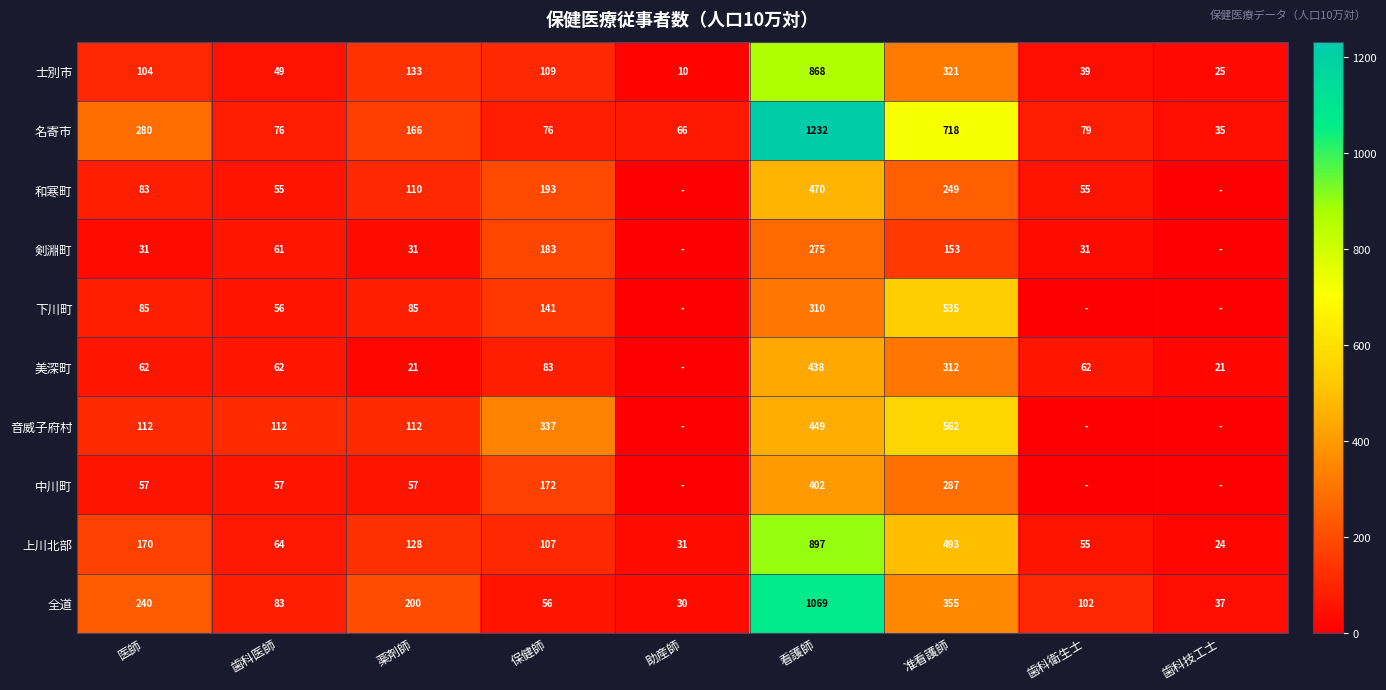

At 看護師, list the series in order from smallest to largest.

剣淵町, 下川町, 中川町, 美深町, 音威子府村, 和寒町, 士別市, 上川北部, 全道, 名寄市